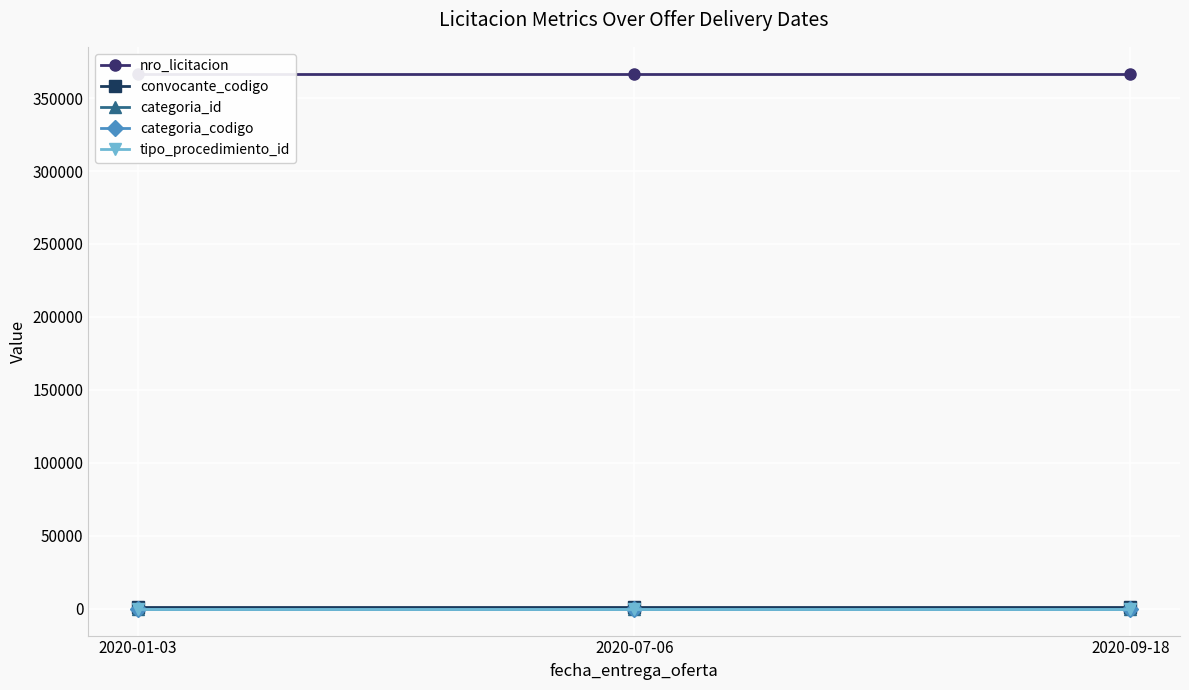

The nro_licitacion series shows 366765 at 2020-01-03. True or false?

True